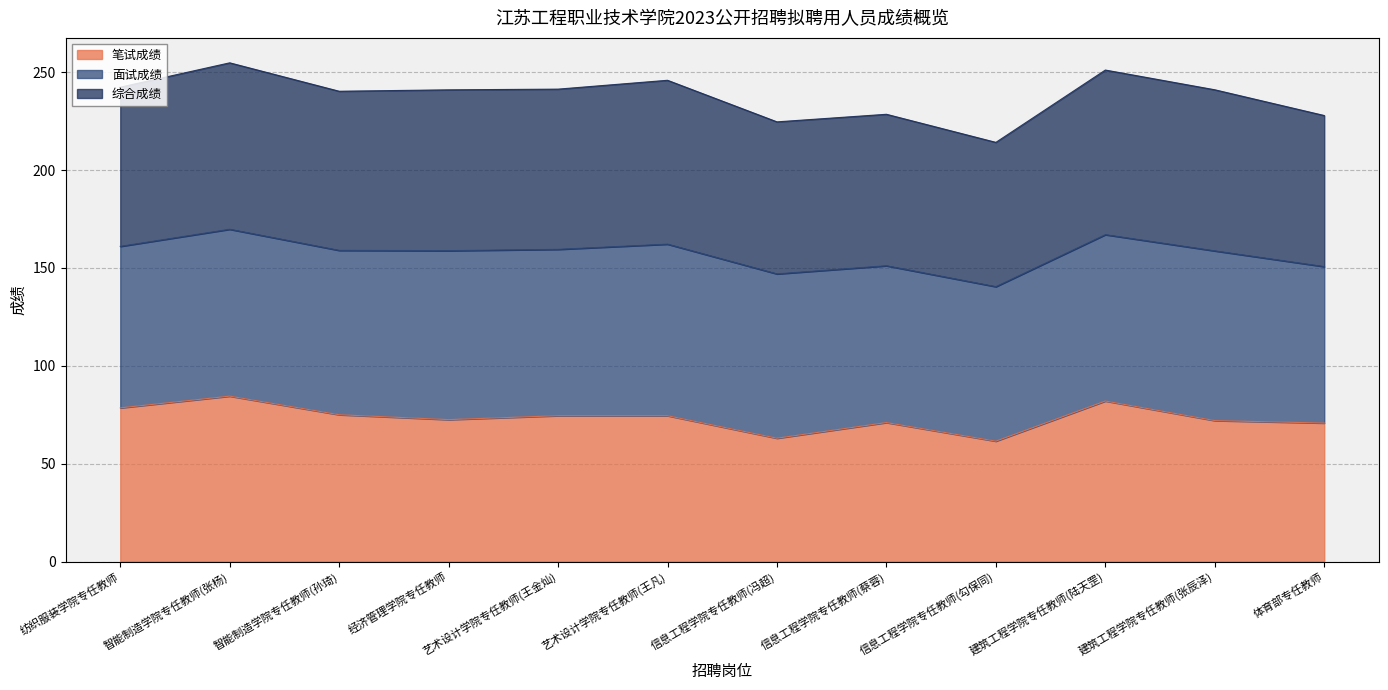

What position from the left is 建筑工程学院专任教师(陆天罡)?

10